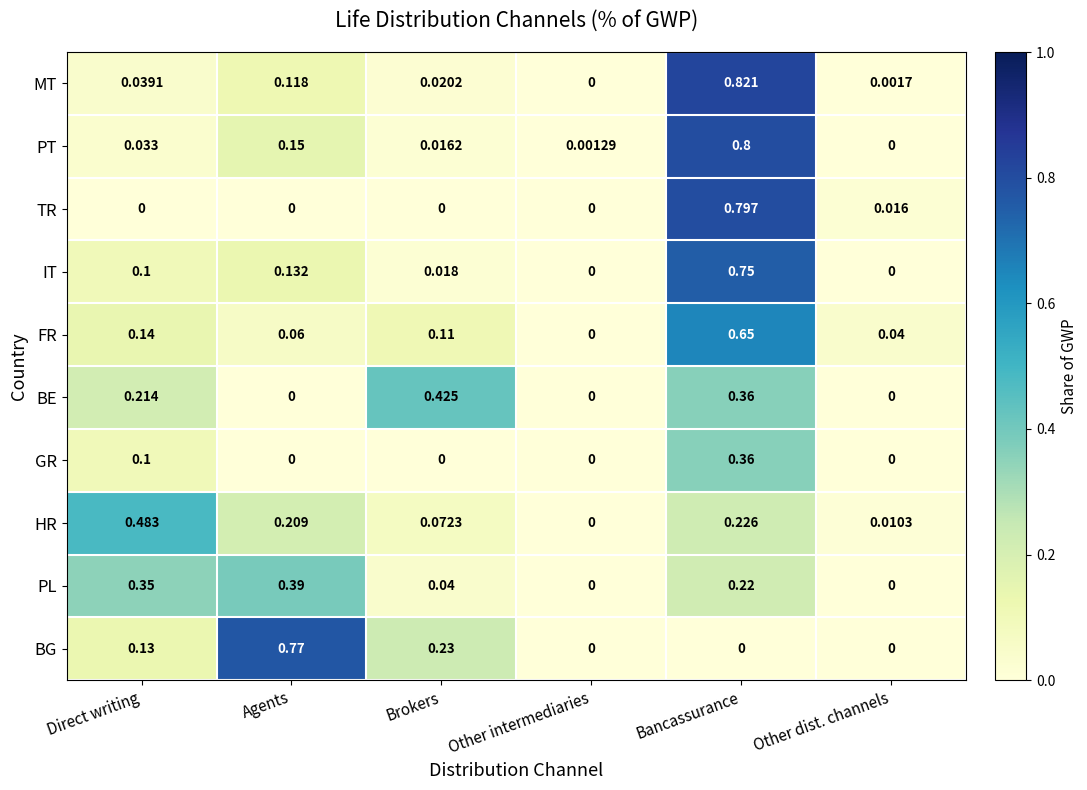

Rank the series by their maximum value, from highest to lowest.

MT, PT, TR, BG, IT, FR, HR, BE, PL, GR